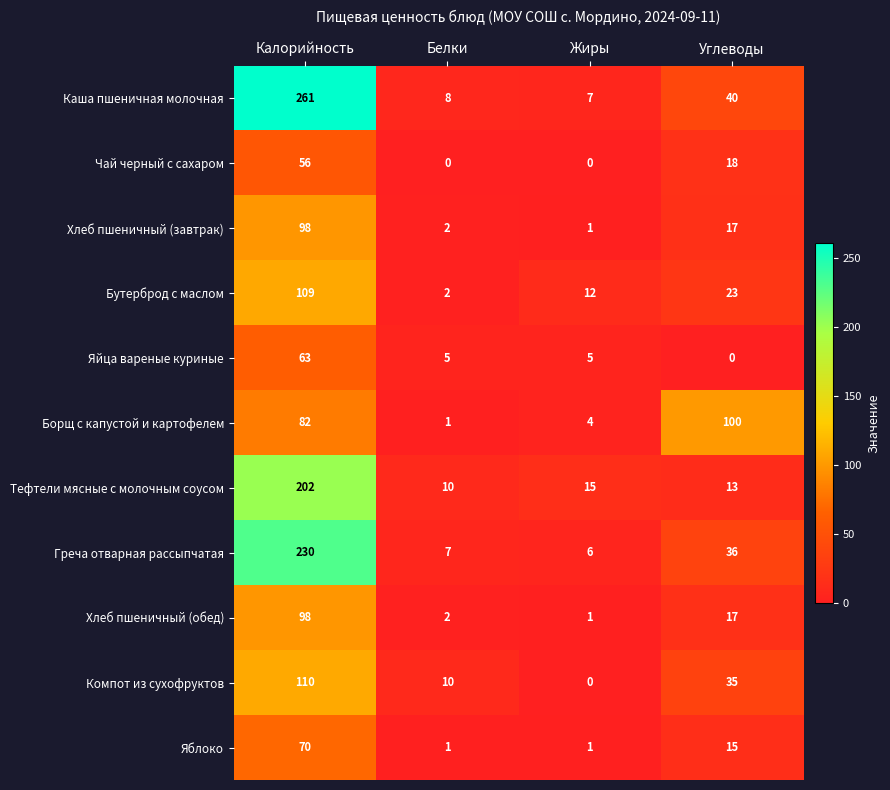

The Каша пшеничная молочная series shows 3 at Жиры. True or false?

False